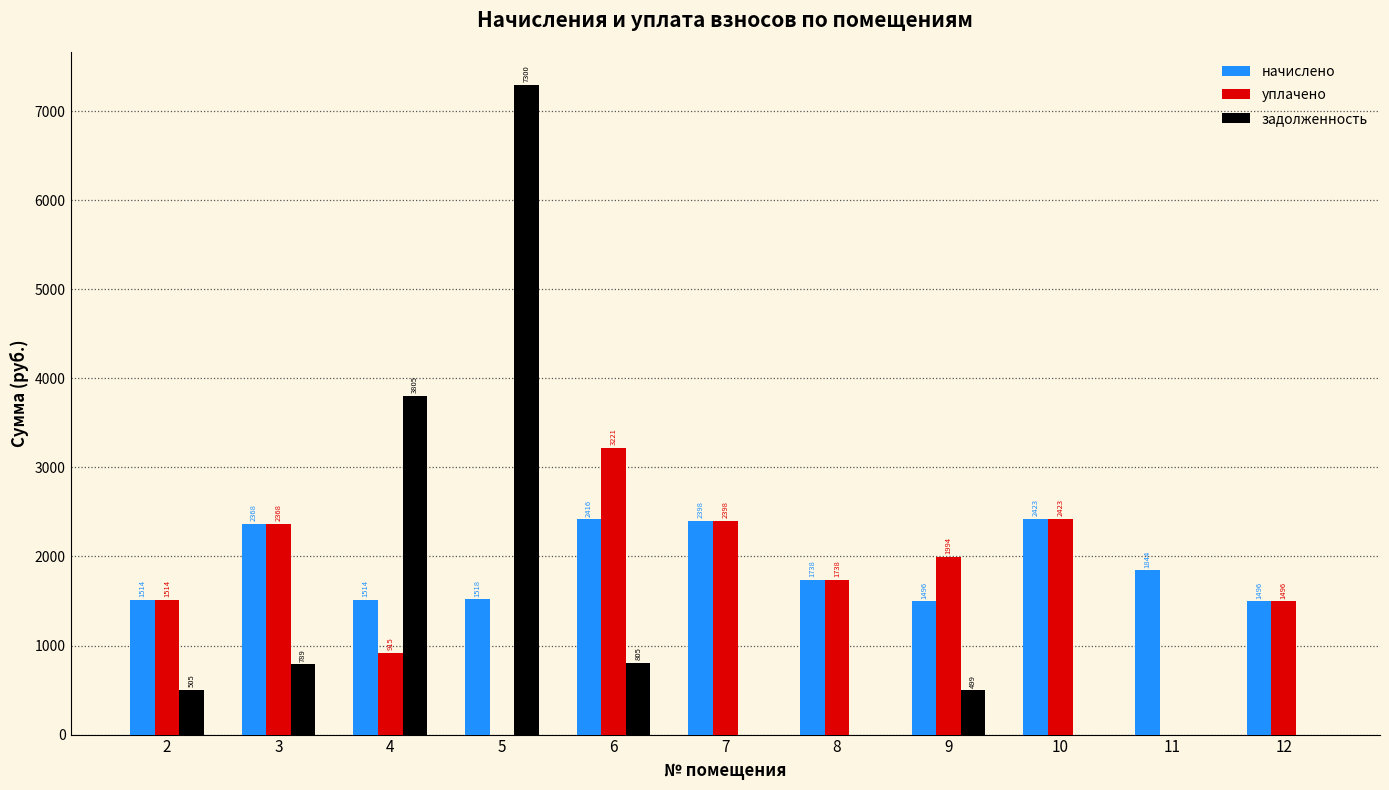

Which series has the largest range (max minus min)?

задолженность